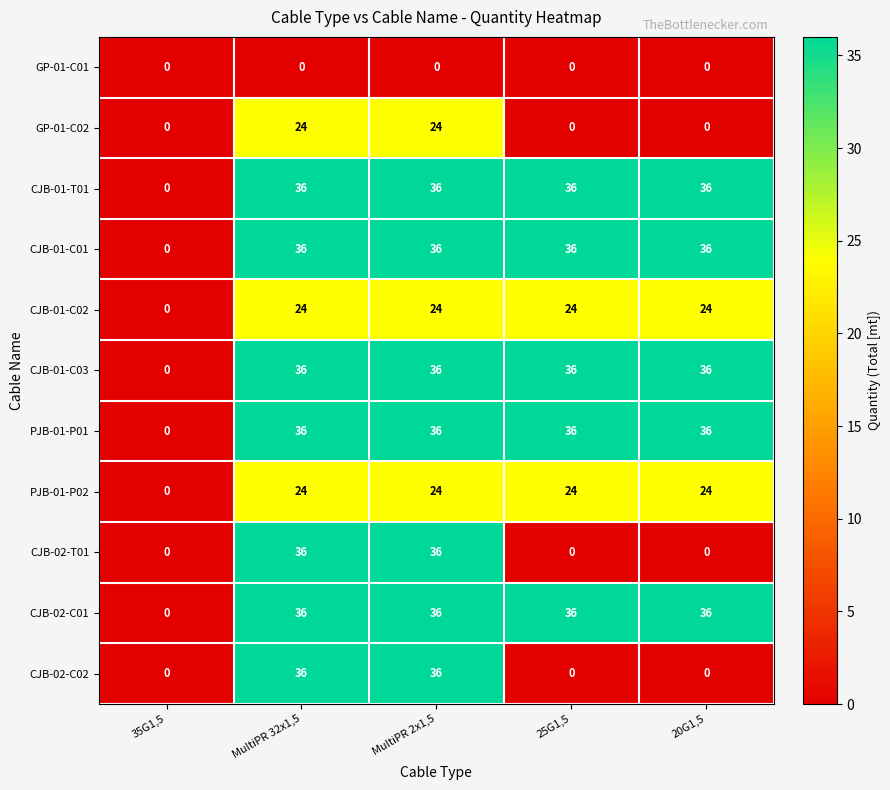

What is the spread (max minus min) of values at 25G1,5?

36